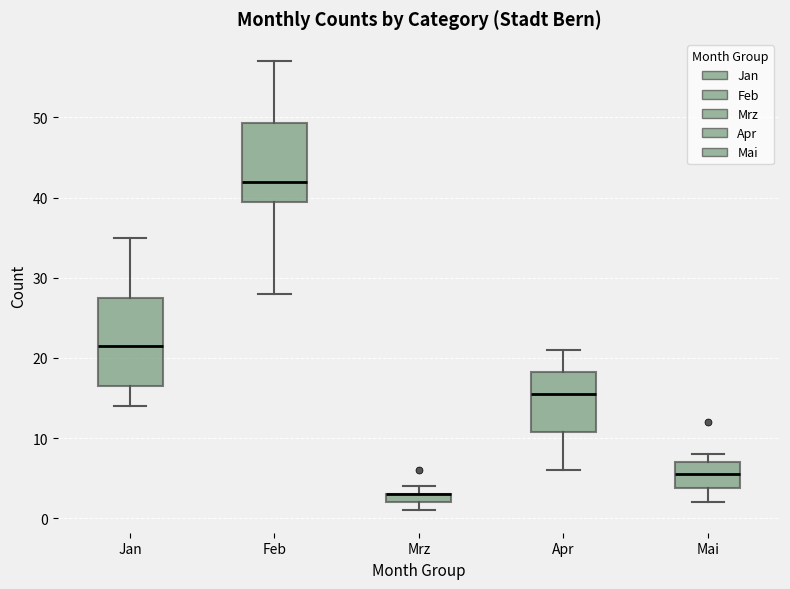

Comparing the boxes themselves (not the whiskers), which one is the tallest?

Jan